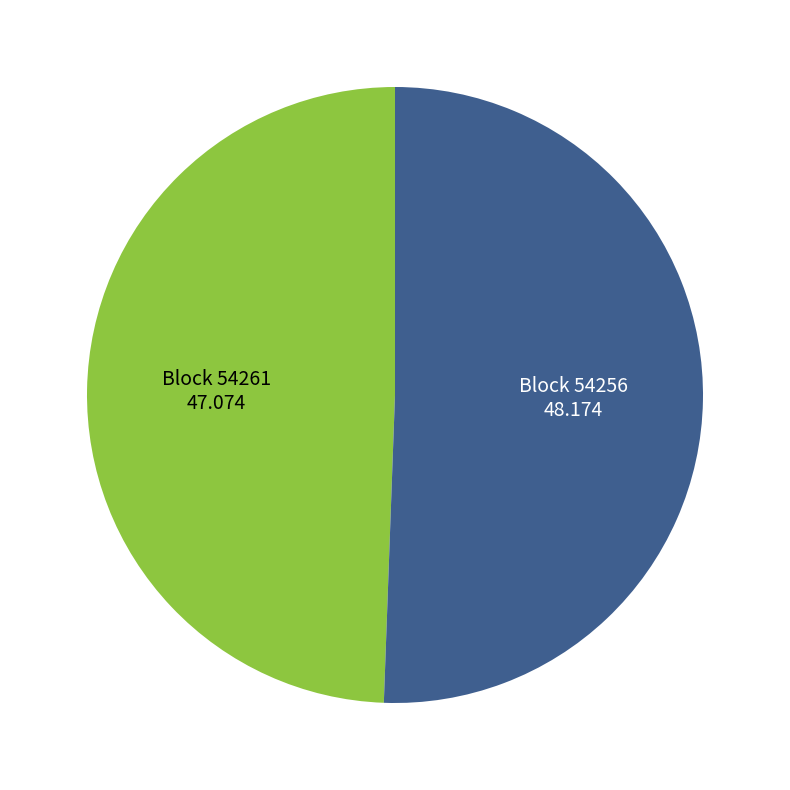

Is there a majority slice in this chart?

Yes